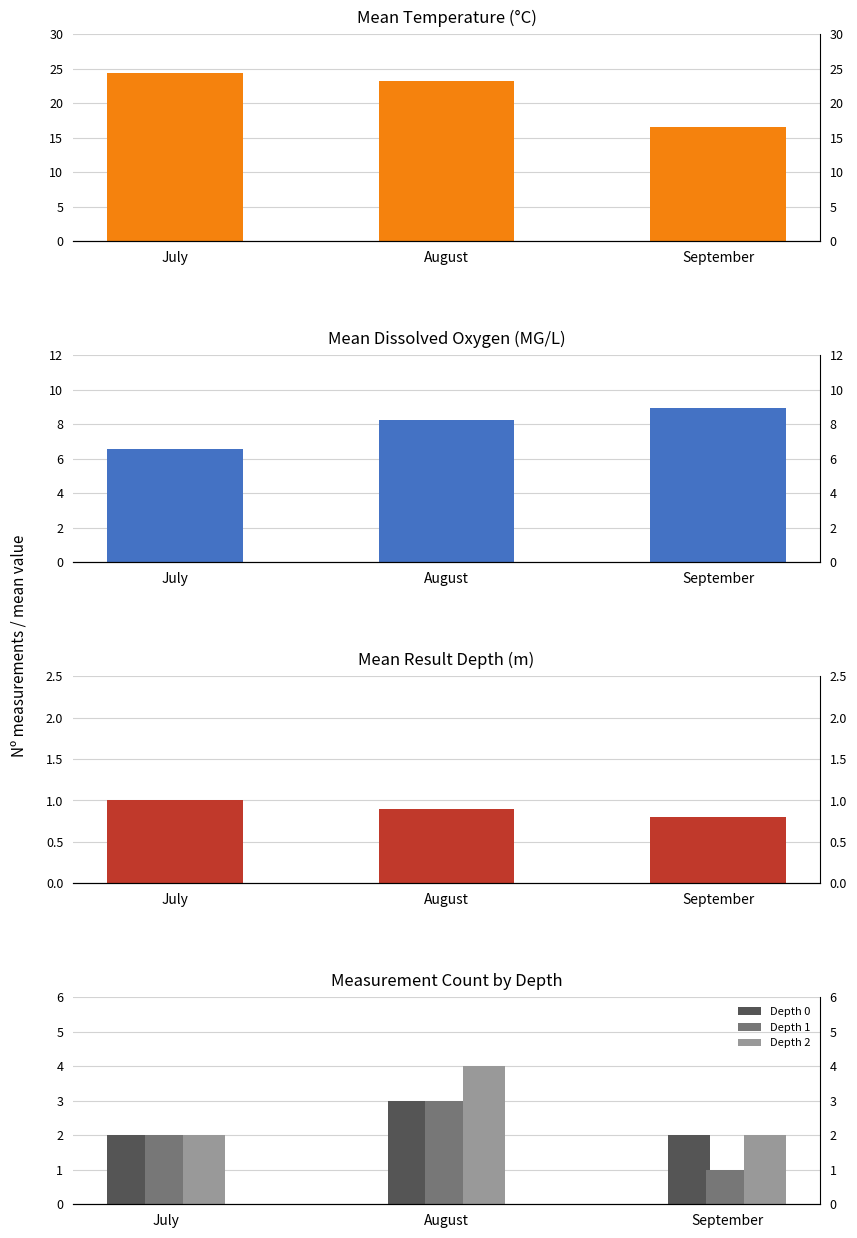

At how many categories does at least one series exceed 15?

3